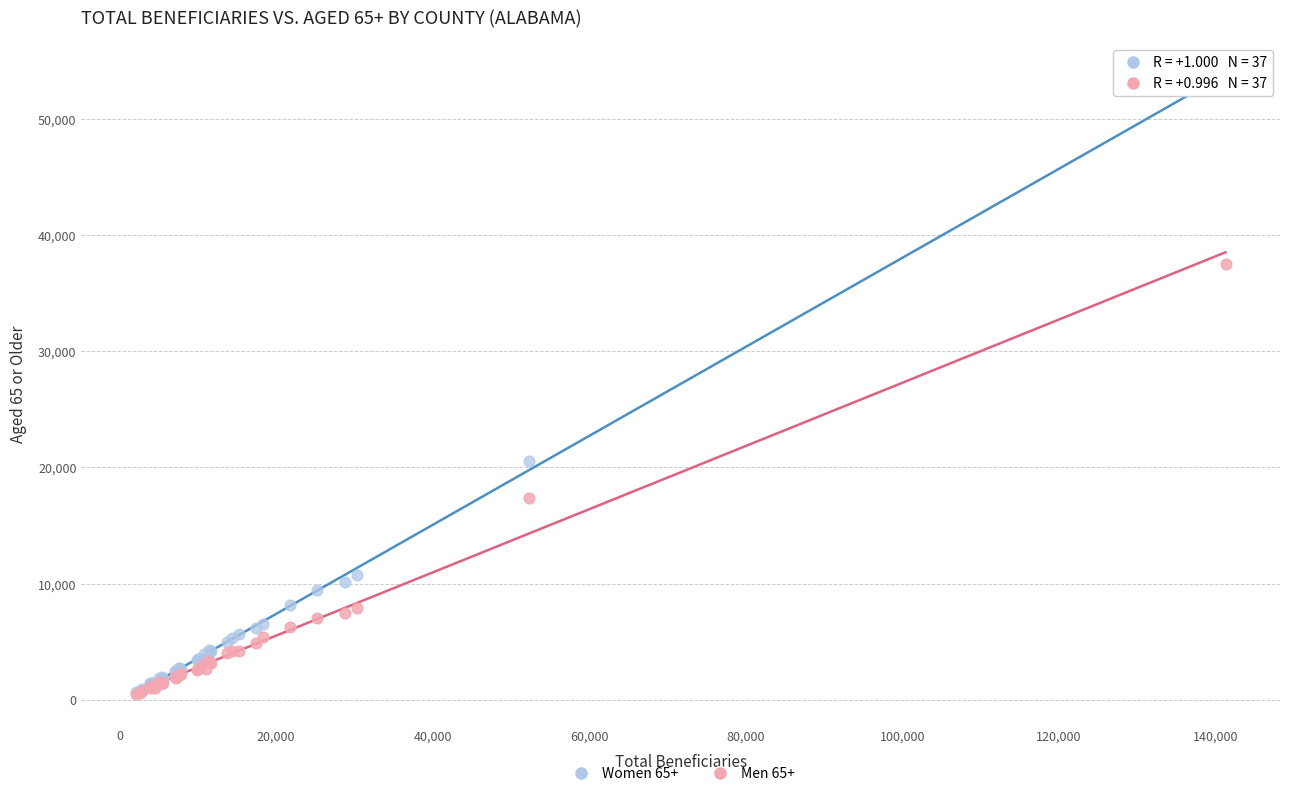

Across all series, what Y value is closest to 27185?

20540